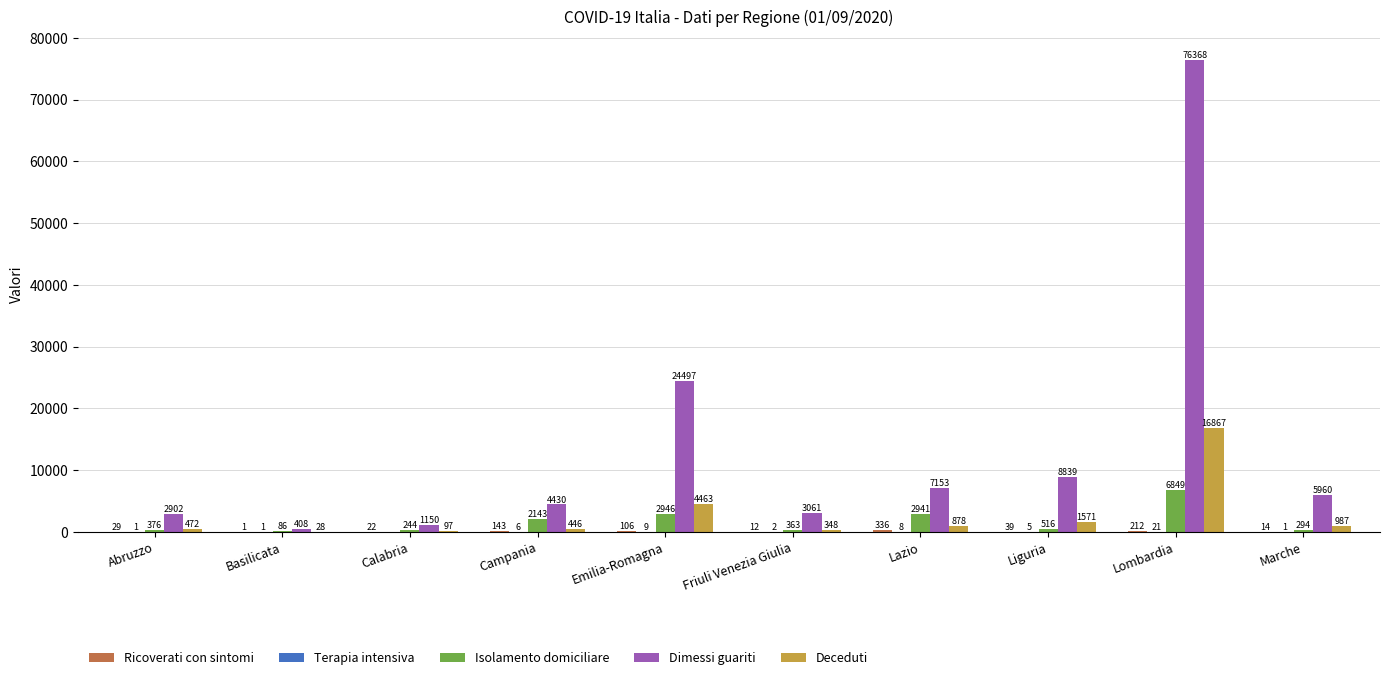

The value of Dimessi guariti at Marche is 5960. True or false?

True